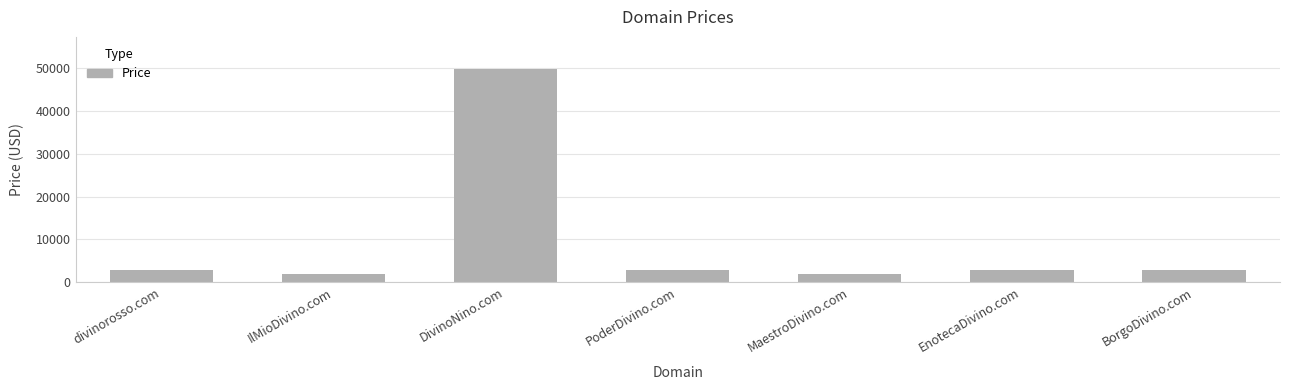

Reading left to right, what are all the values shown in this chart?

divinorosso.com=2888	IlMioDivino.com=1888	DivinoNino.com=49888	PoderDivino.com=2888	MaestroDivino.com=1888	EnotecaDivino.com=2888	BorgoDivino.com=2888